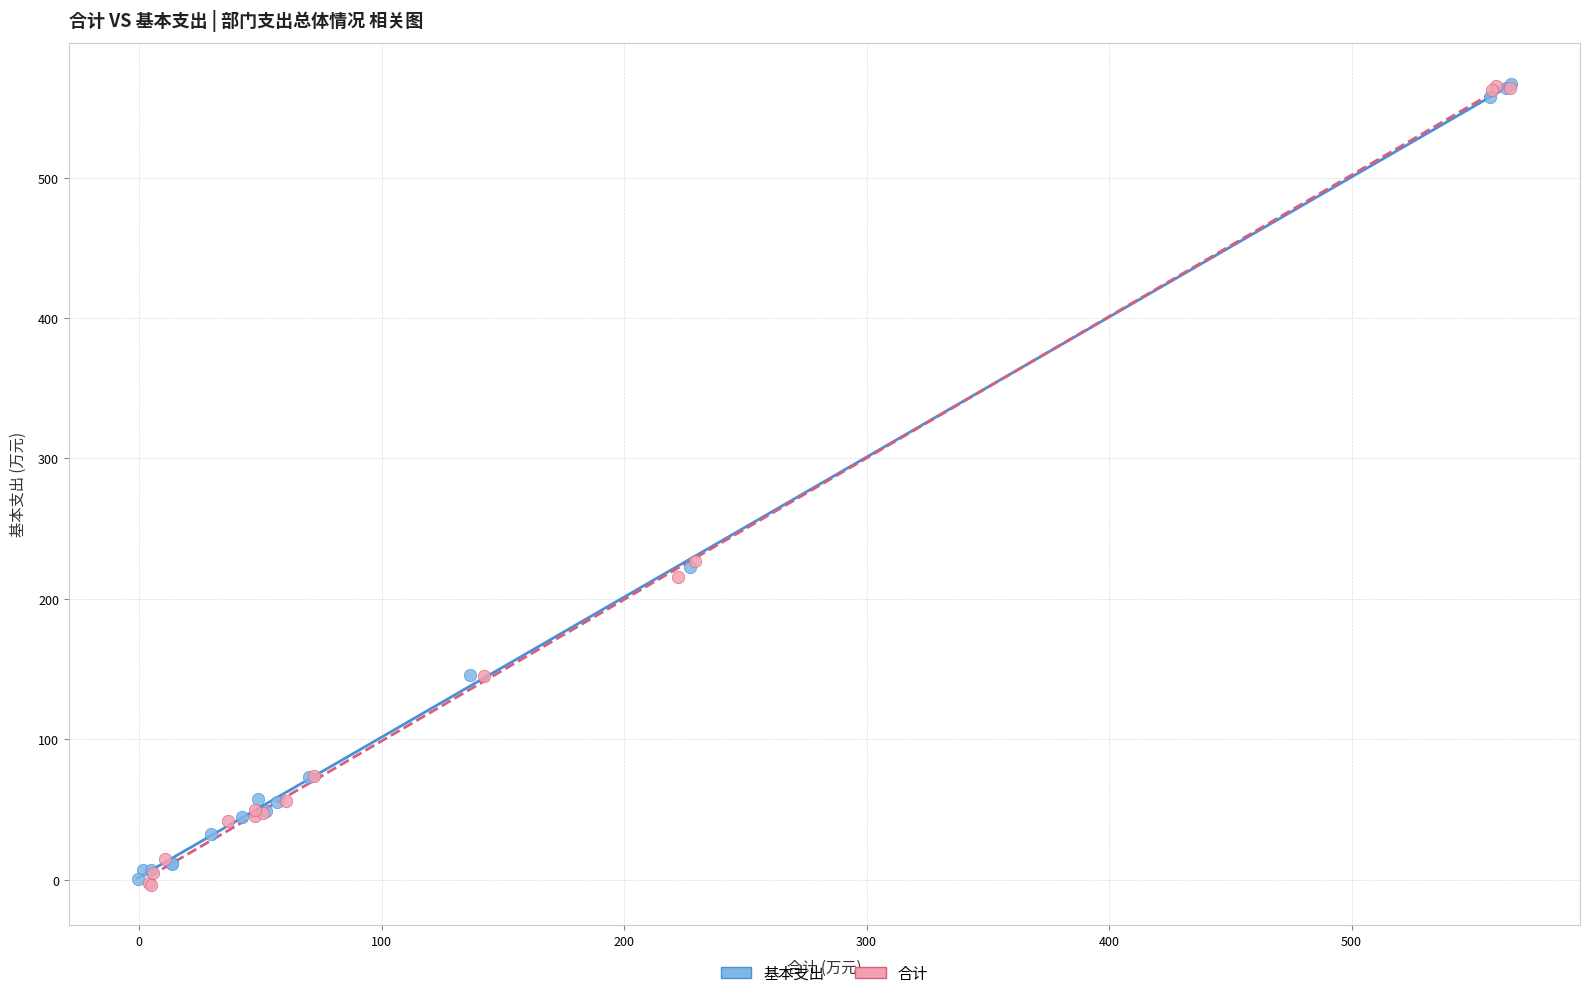

Which series has the widest spread of Y values?

合计